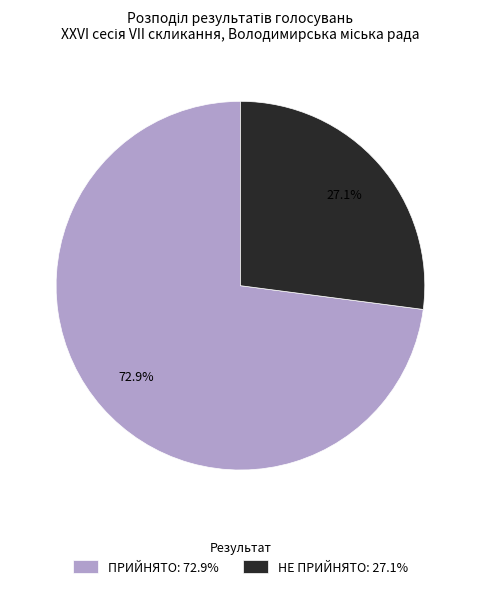

What percentage is the НЕ ПРИЙНЯТО slice, to the nearest percent?

27%